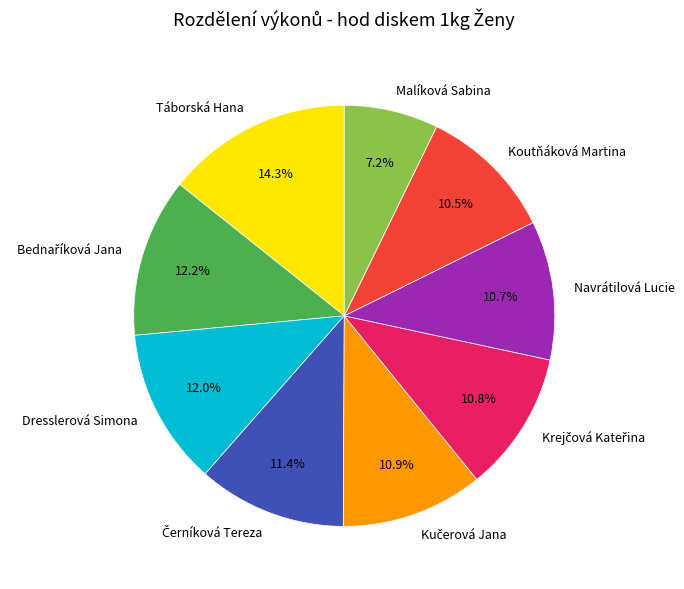

Do Táborská Hana and Navrátilová Lucie together represent more than half of the pie?

No